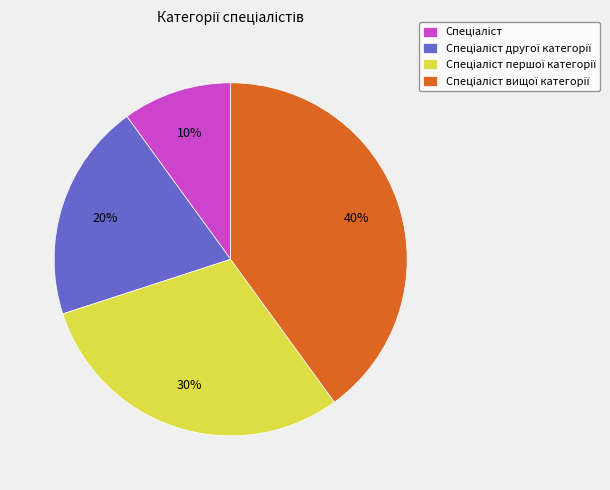

Does any single category account for the majority?

No